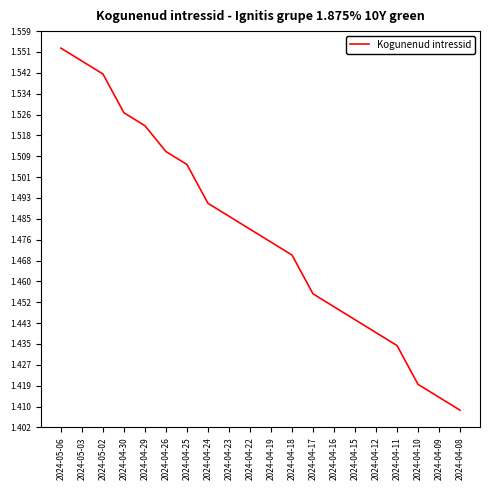

What position from the left is 2024-04-17?

13